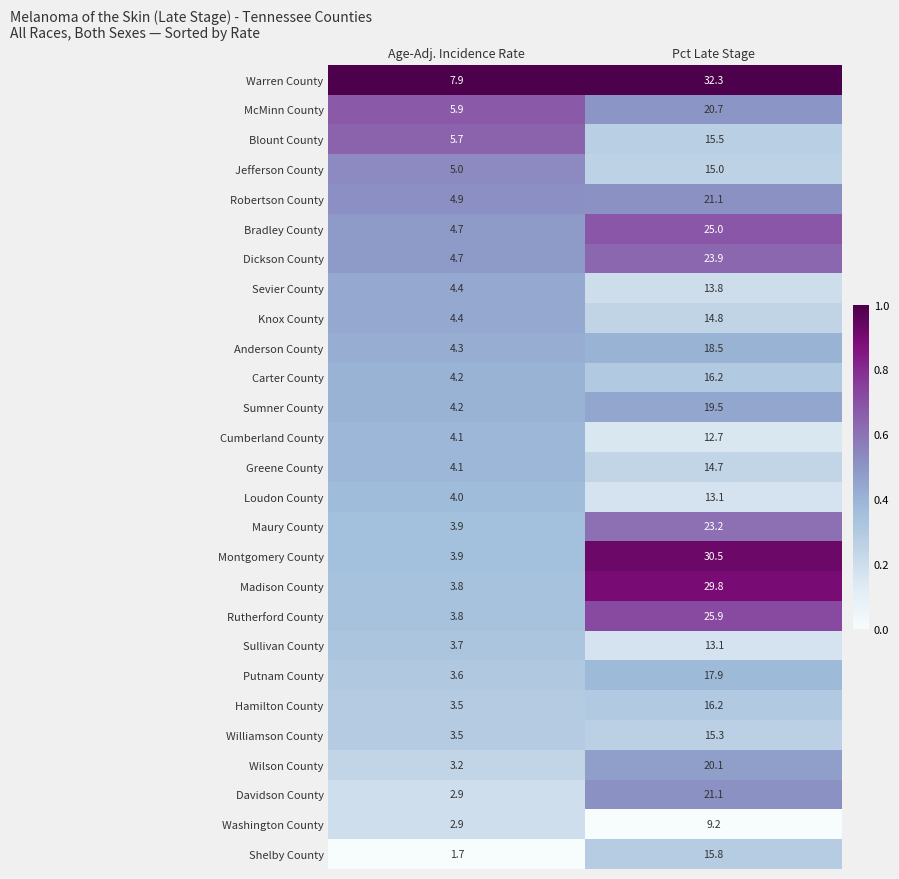

At which label is Robertson County closest to 13?

Age-Adj. Incidence Rate